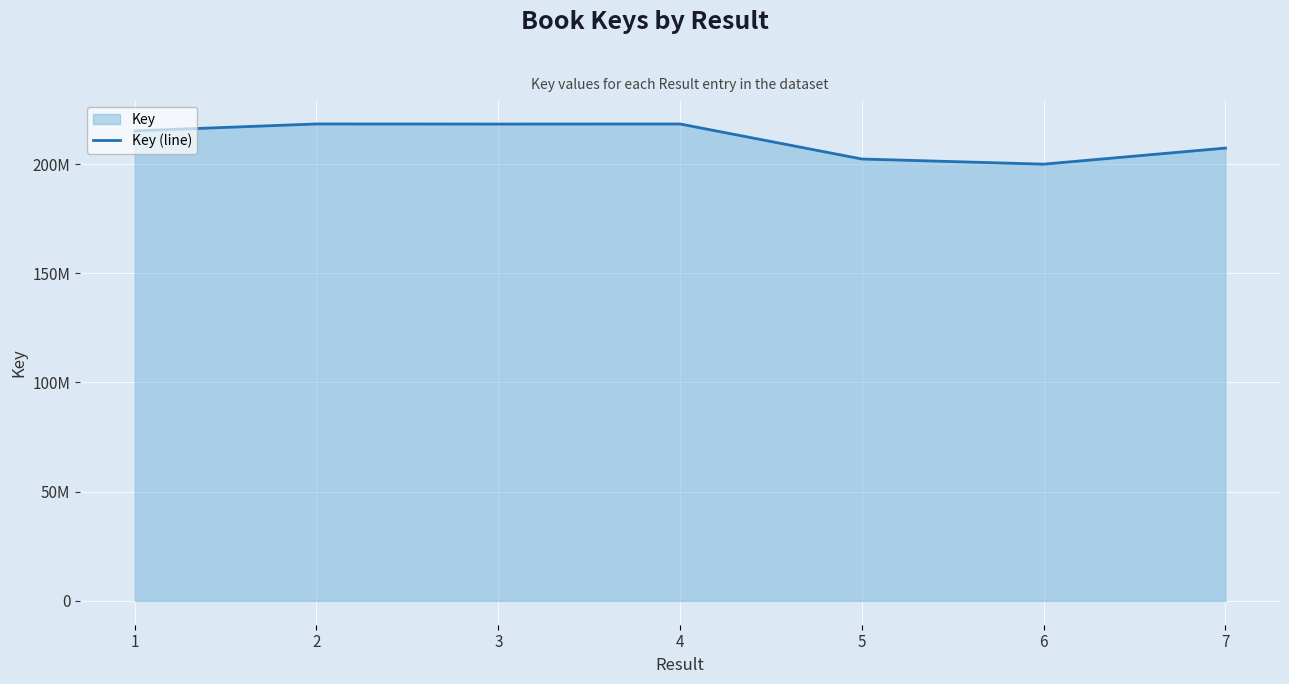

How many points are lower than both their immediate neighbors (excluding endpoints)?

2